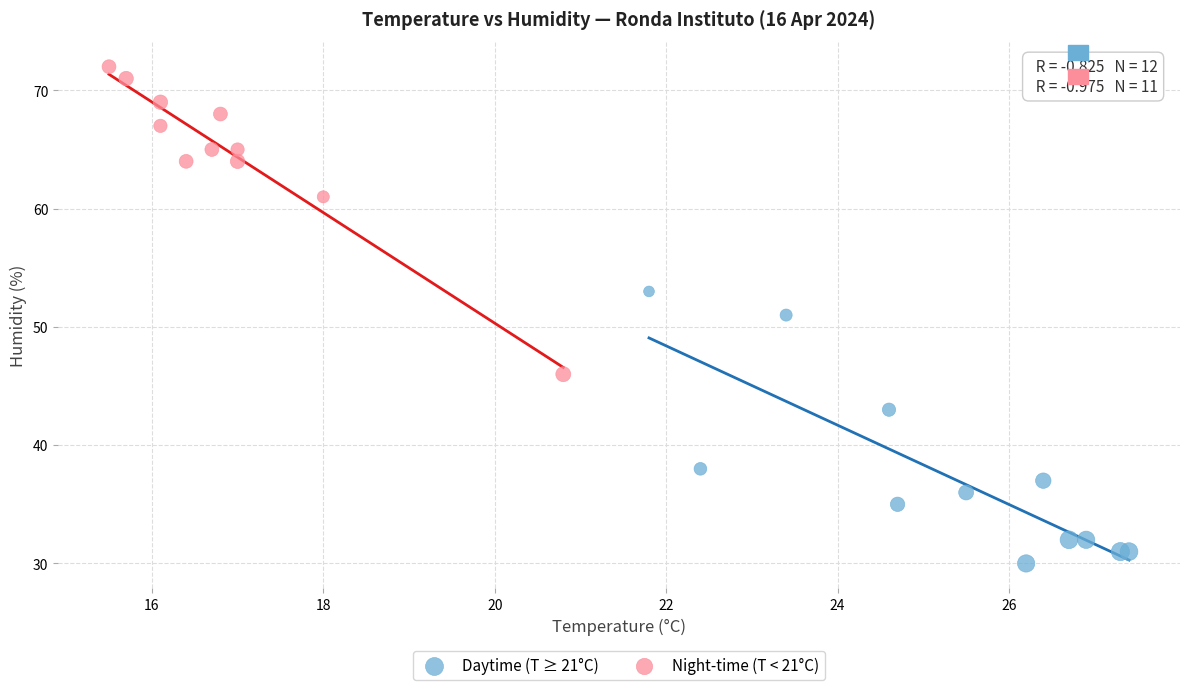

Which series contains the lowest Y value?

Daytime (T ≥ 21°C)